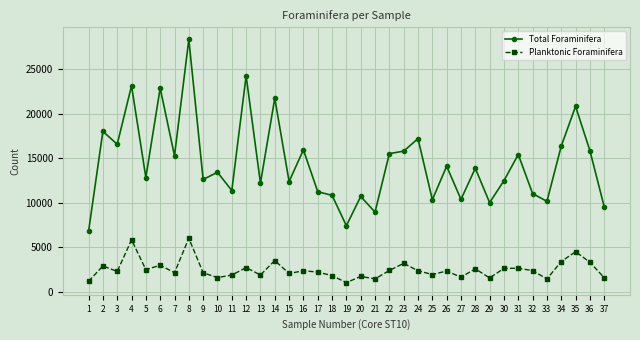

At which category is the sum across all series the highest?

8